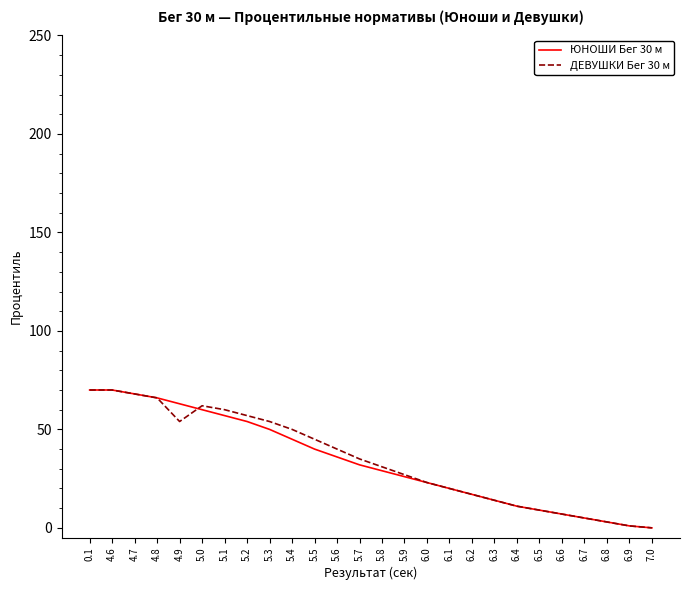

The value of ДЕВУШКИ Бег 30 м at 5.9 is 27. True or false?

True